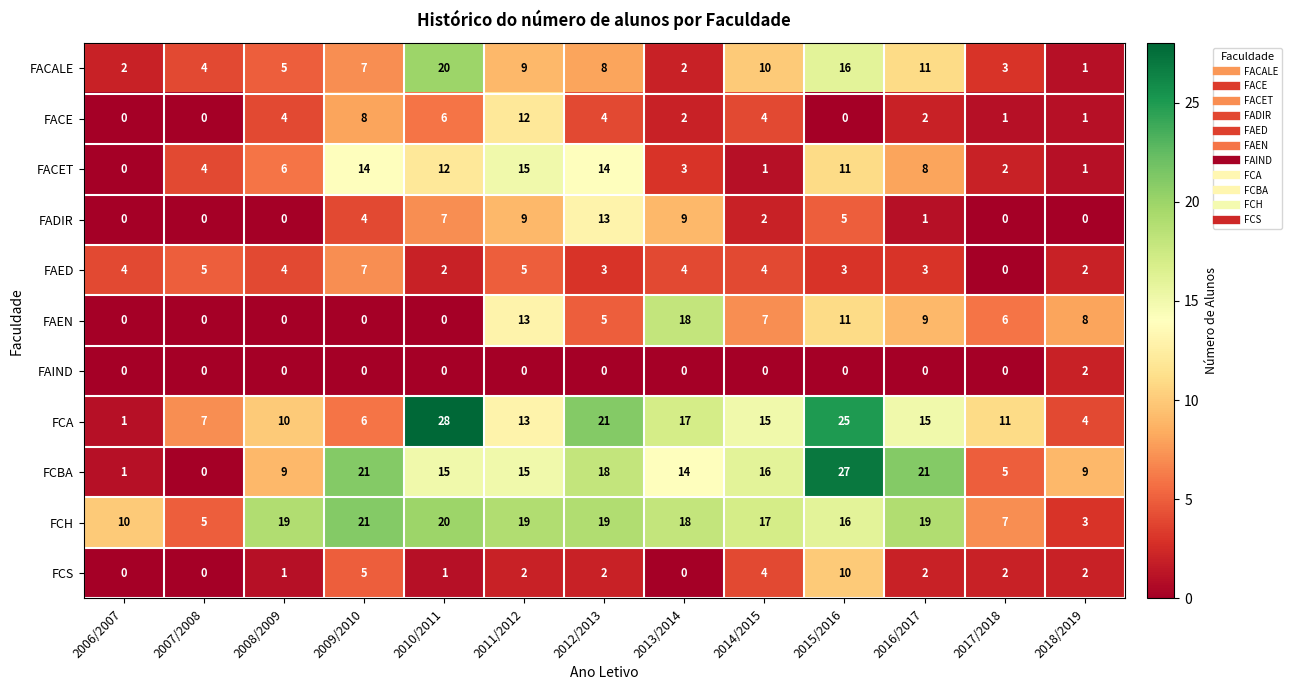

The FAEN series shows 18 at 2013/2014. True or false?

True